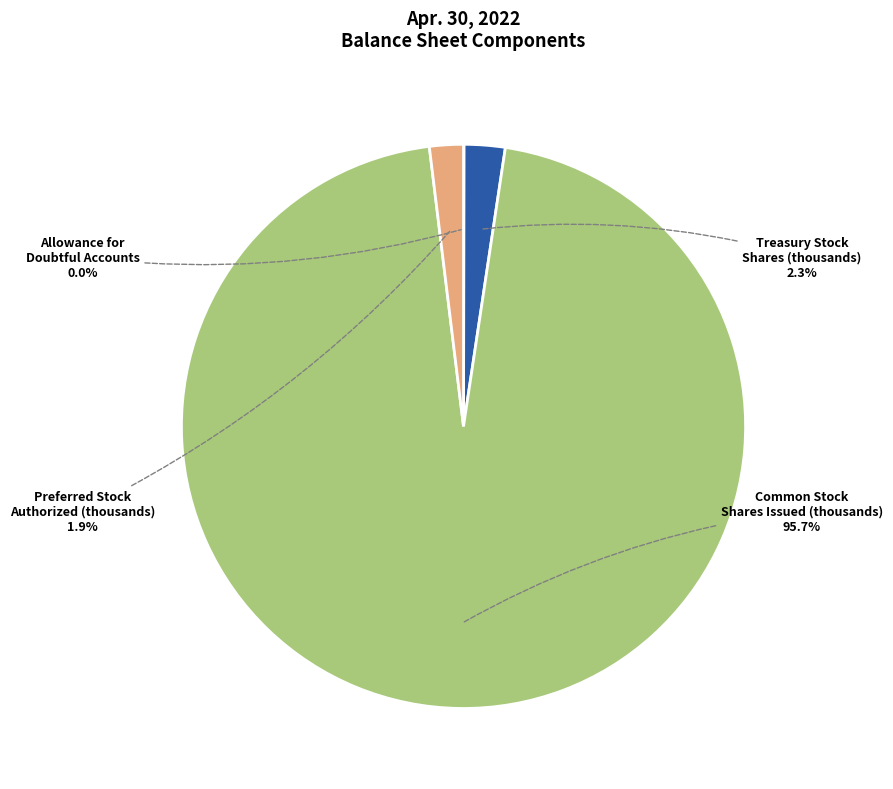

Which has a higher value, Common Stock Shares Issued (thousands) or Preferred Stock Authorized (thousands)?

Common Stock Shares Issued (thousands)